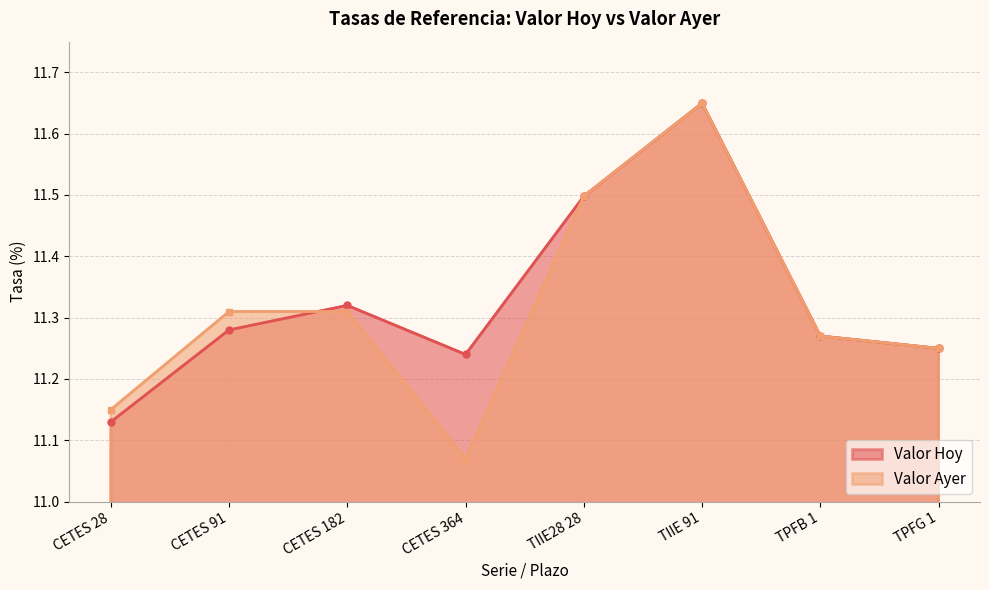

Count the Valor Hoy values in the range 11 to 12.

8